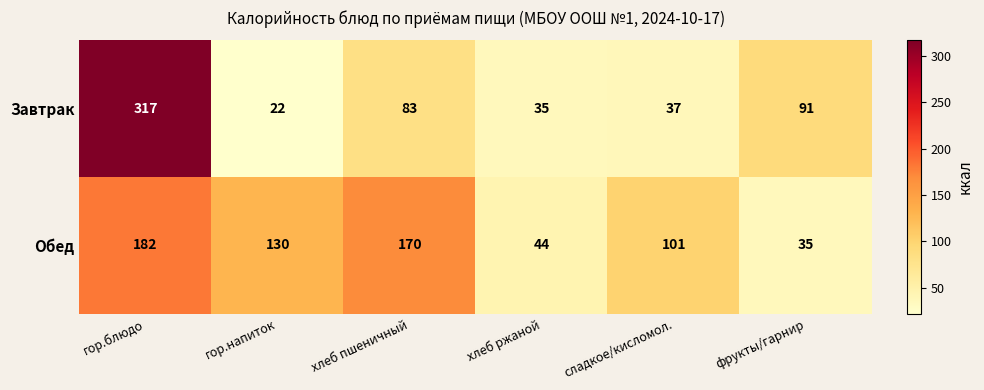

Rank the series at гор.напиток from highest to lowest value.

Обед, Завтрак